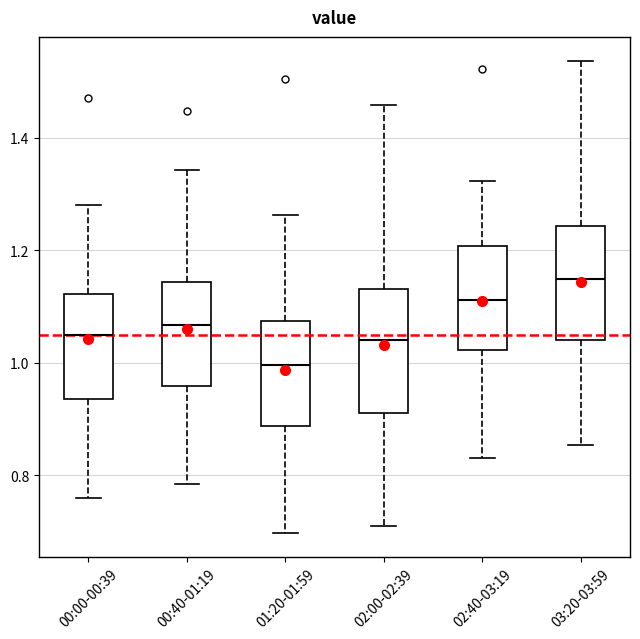

Where is the lower edge of the box for 02:40-03:19 on the y-axis? The values are not printed on the chart, so give them approximately, as read against the axis.

1.02